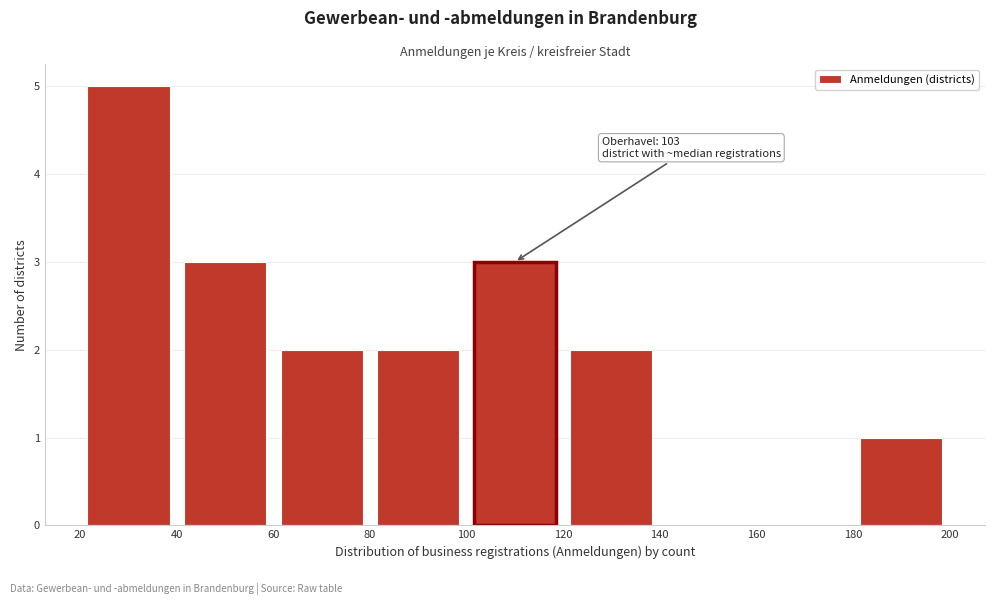

Which range on the x-axis has the tallest bar?

20 to 40